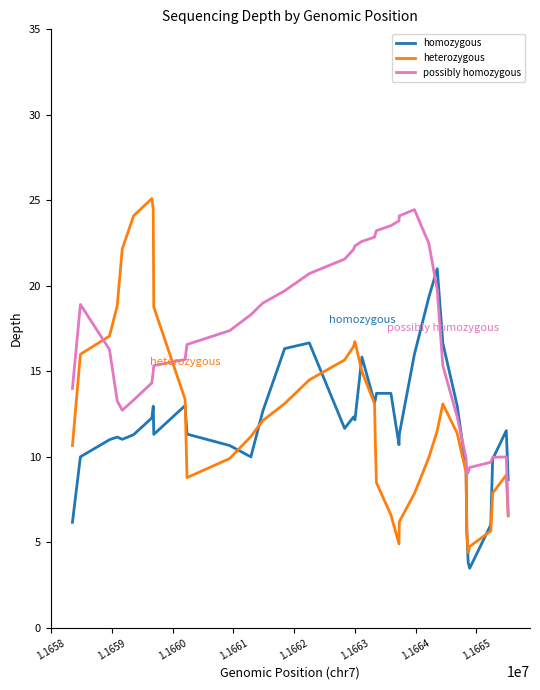

List the series in order of their overall mean, highest first.

possibly homozygous, heterozygous, homozygous